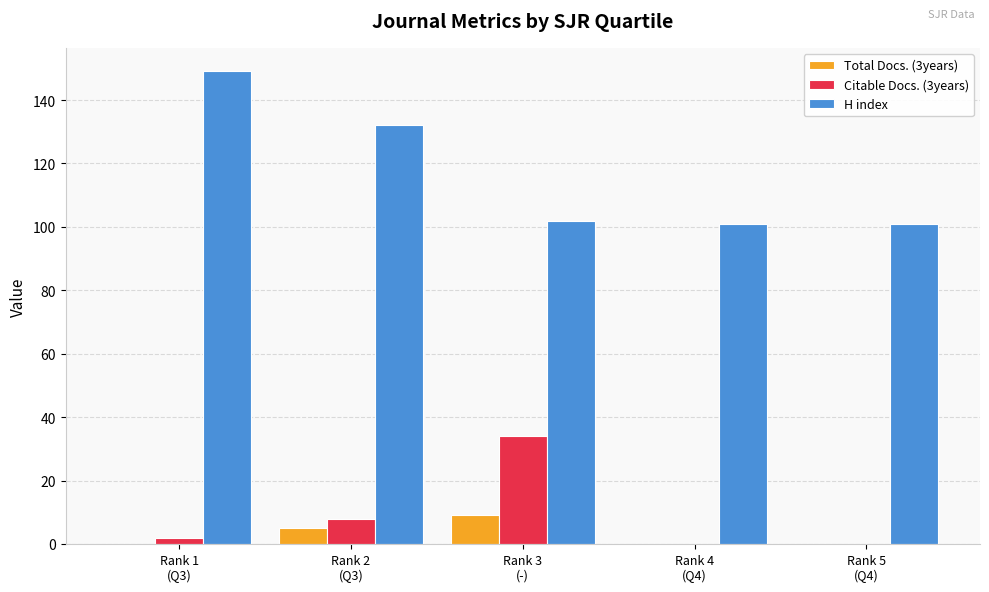

How many data points does each series have?

5